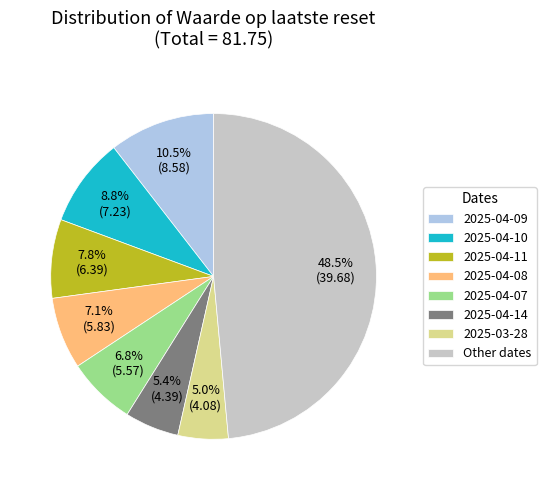

Which category has the biggest portion of the pie?

Other dates